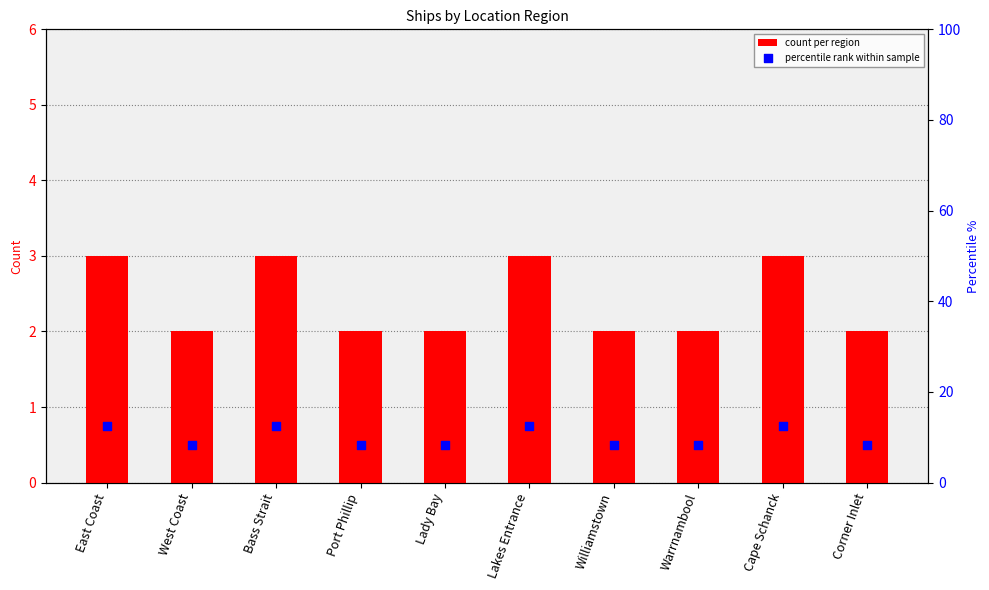

Is the value of percentile rank within sample at Lady Bay greater than the value of count per region at Corner Inlet?

Yes